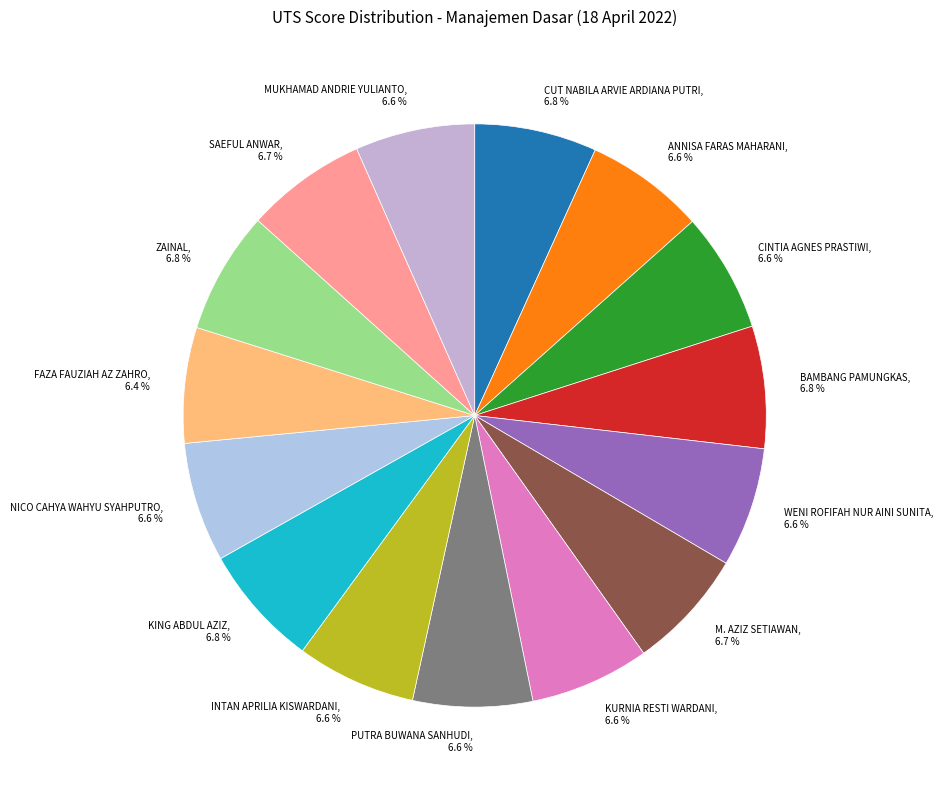

What is the ratio of the value at INTAN APRILIA KISWARDANI, 6.6 % to the value at FAZA FAUZIAH AZ ZAHRO, 6.4 %?

1.0